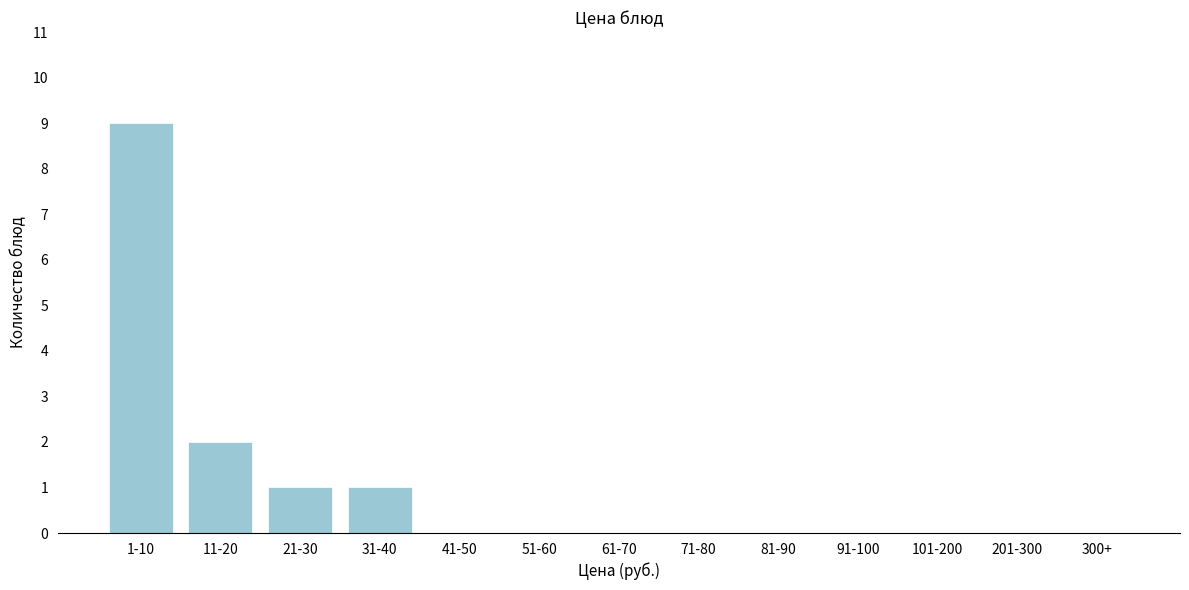

Reading left to right, list all the values displayed in this chart.

1-10=9	11-20=2	21-30=1	31-40=1	41-50=0	51-60=0	61-70=0	71-80=0	81-90=0	91-100=0	101-200=0	201-300=0	300+=0